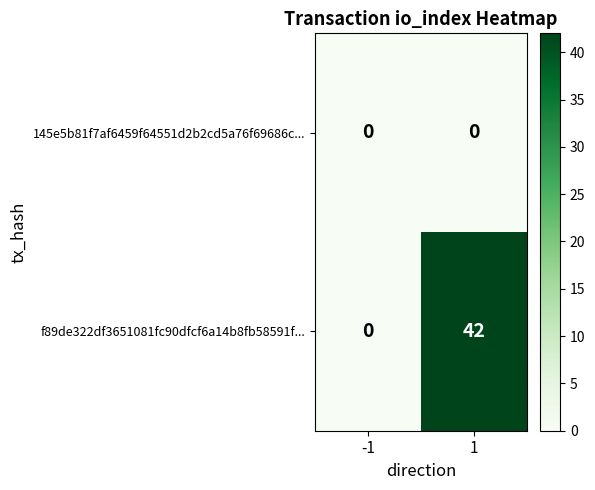

Count the number of categories in the chart.

2